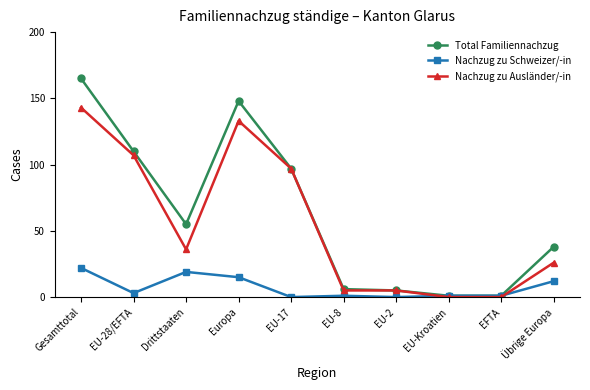

The Nachzug zu Schweizer/-in series shows 12 at Übrige Europa. True or false?

True